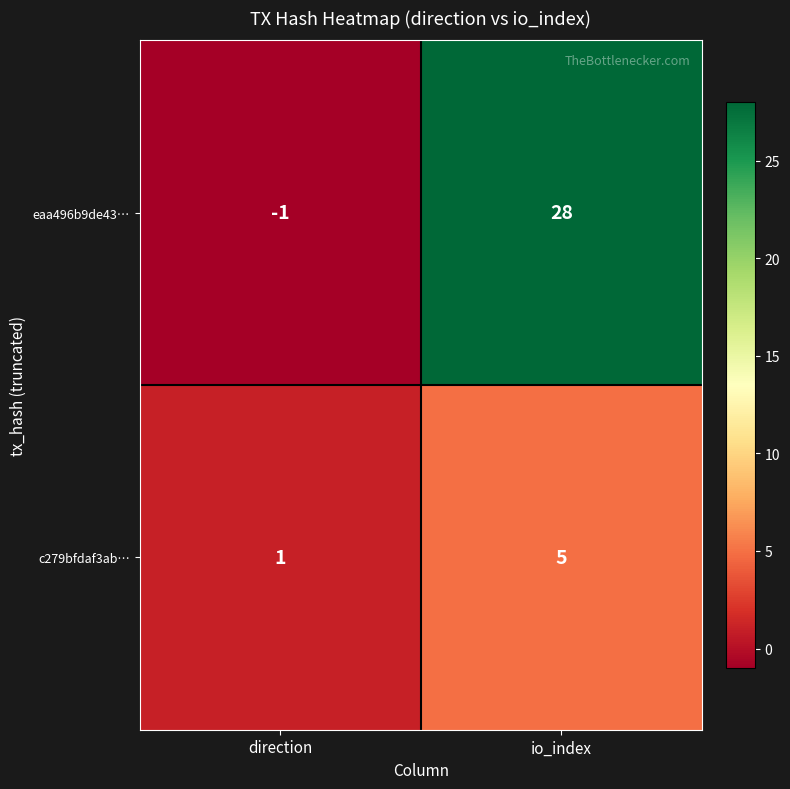

At which label does c279bfdaf3ab… reach its minimum?

direction